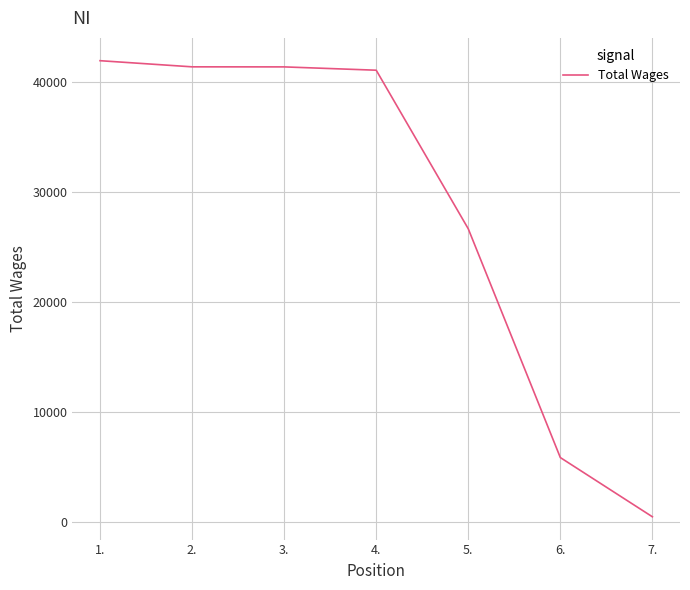

How many lines are shown in the chart?

1